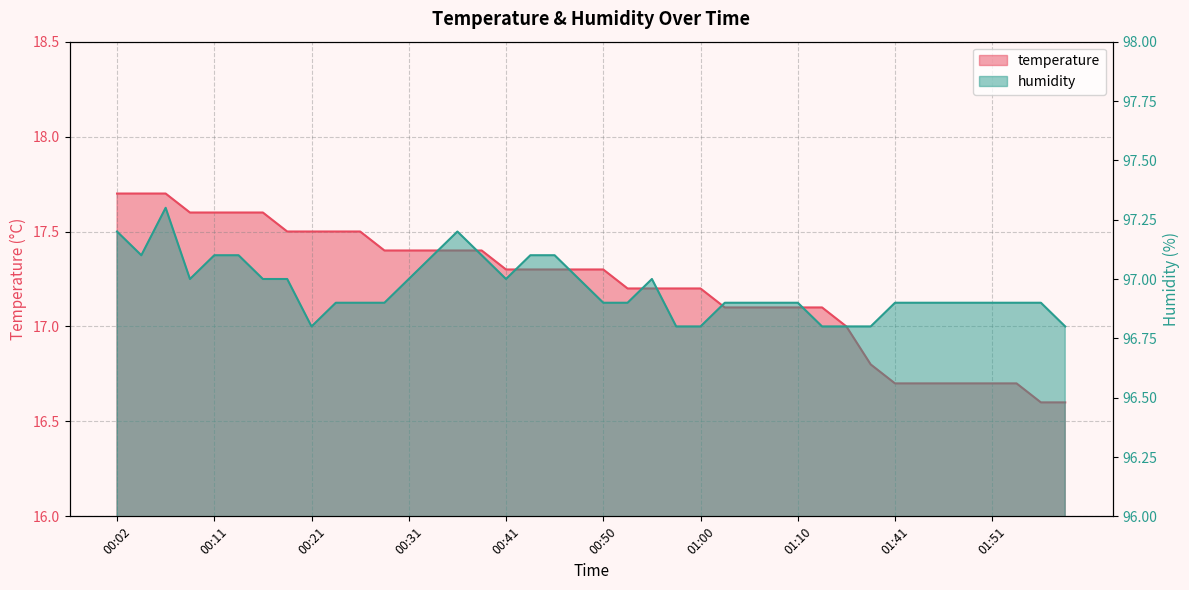

True or false: humidity has more than 2 interior local peaks.

True